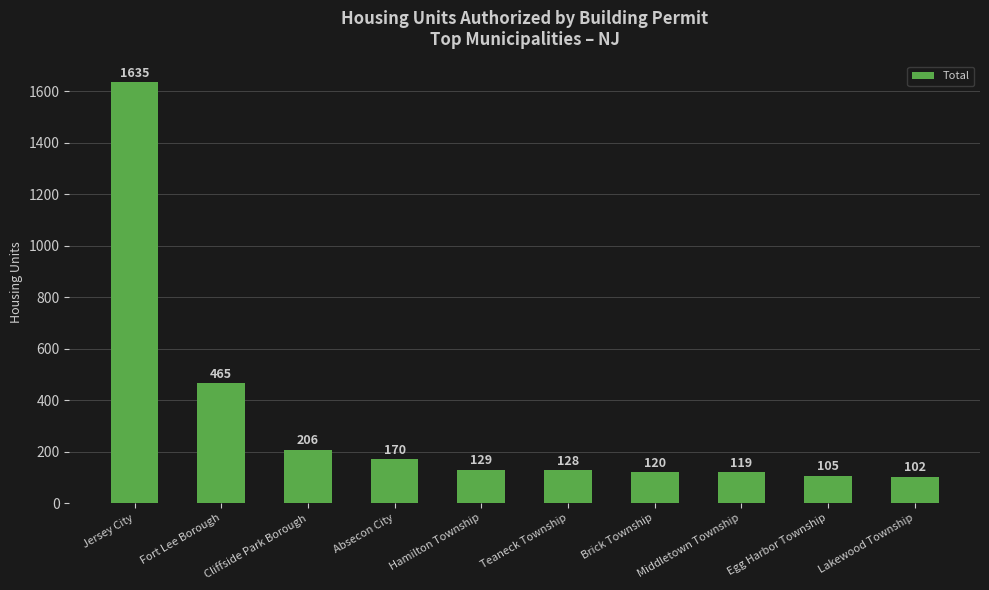

What is the difference between the second highest and second lowest values?

360